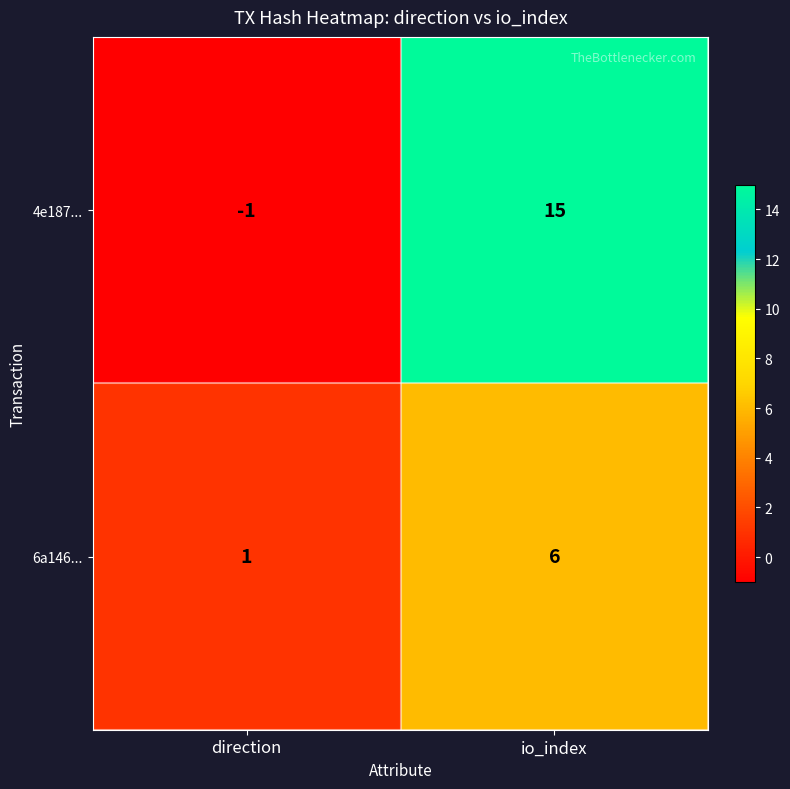

Which series changed the most between direction and io_index?

4e187...